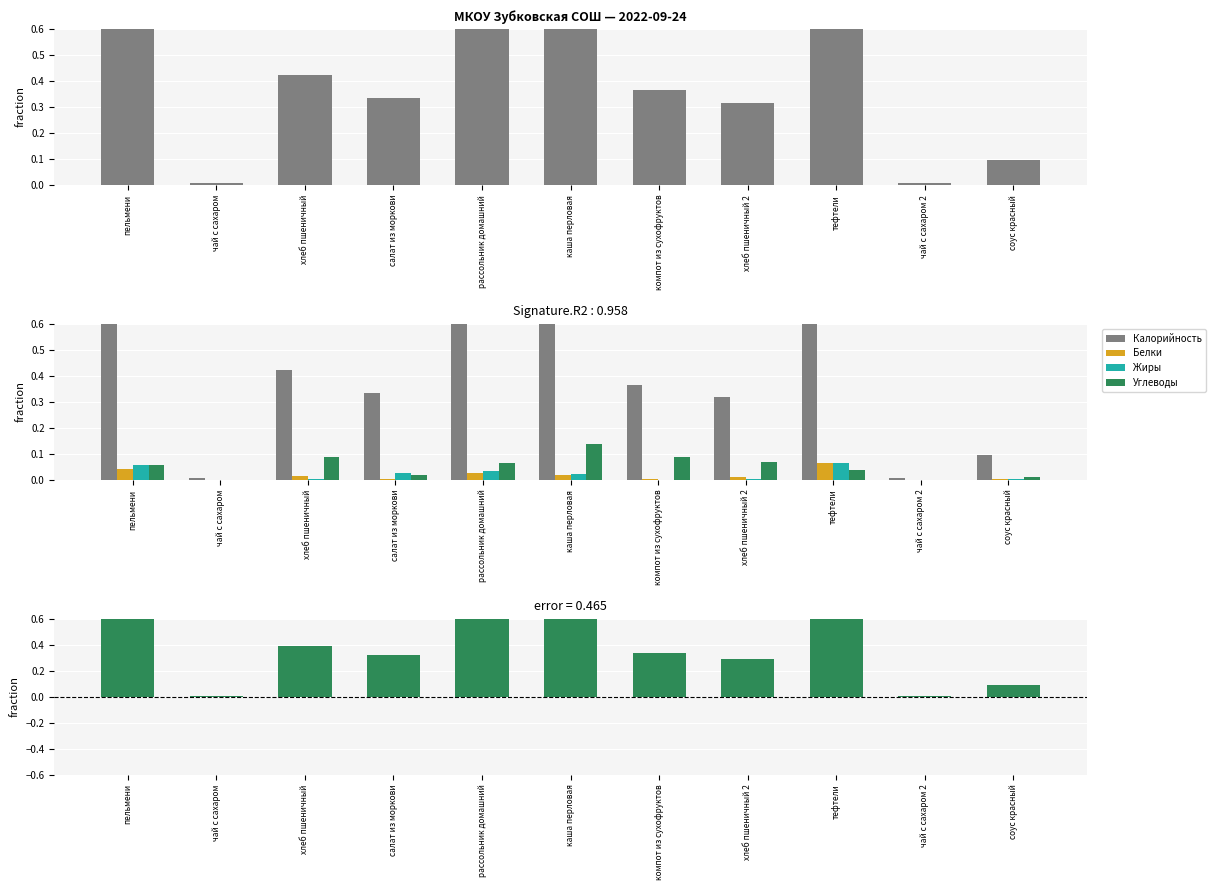

Reading left to right, what are all the values shown in this chart?

Калорийность: 0.9	0.0	0.4	0.3	0.7	0.8	0.4	0.3	1.0	0.0	0.1
Белки: 0.0	0.0	0.0	0.0	0.0	0.0	0.0	0.0	0.1	0.0	0.0
Жиры: 0.1	0.0	0.0	0.0	0.0	0.0	0.0	0.0	0.1	0.0	0.0
Углеводы: 0.1	0.0	0.1	0.0	0.1	0.1	0.1	0.1	0.0	0.0	0.0
error: 0.8	0.0	0.4	0.3	0.6	0.8	0.3	0.3	0.9	0.0	0.1